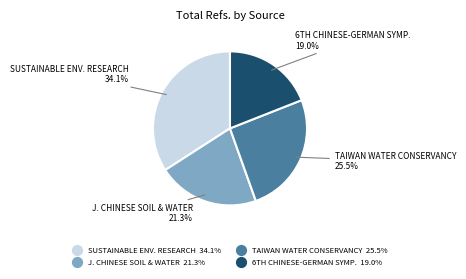

To the nearest percent, what is the difference between the largest and smallest slice percentages?

15%